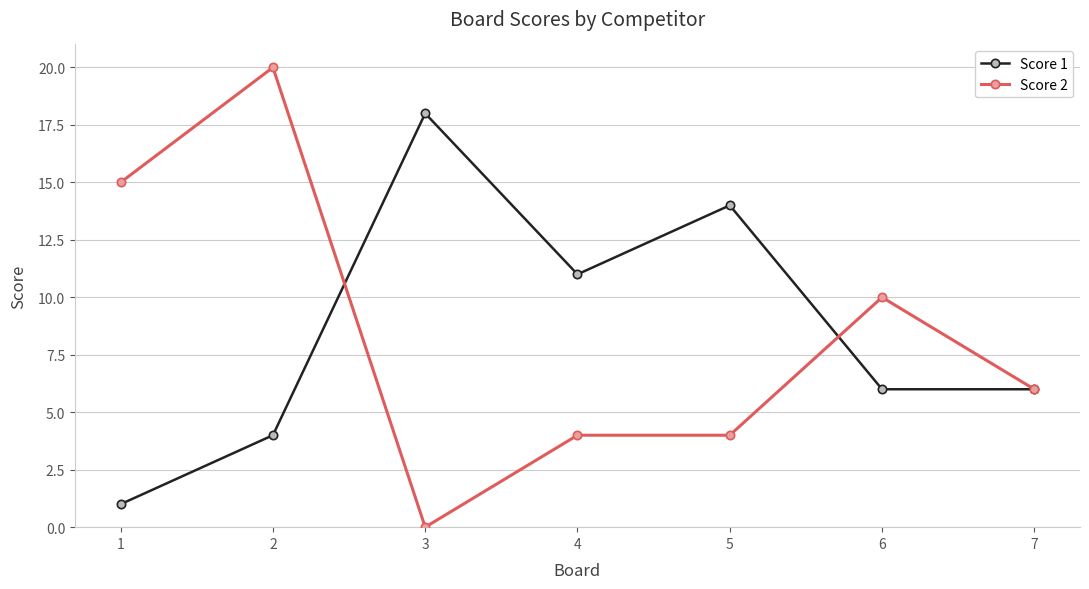

What is the value of the Score 1 point at the 6th from the left?

6